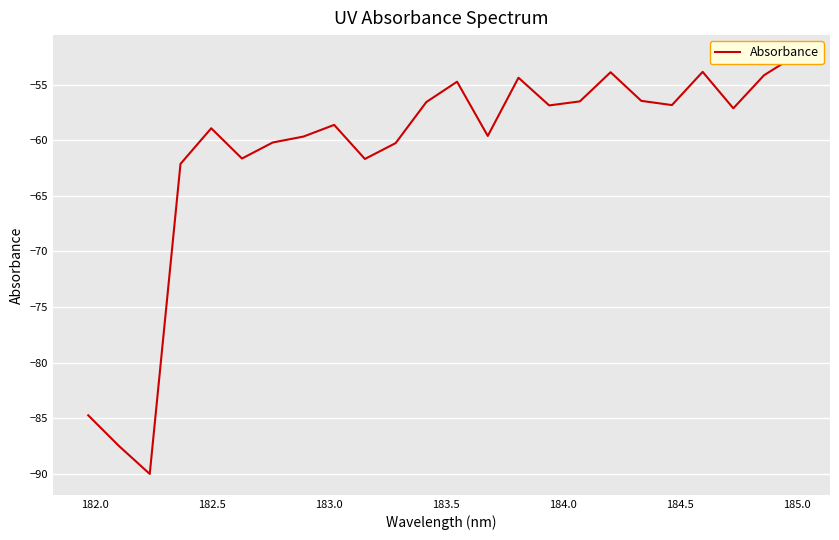

What is the difference between the maximum and minimum values?

37.6